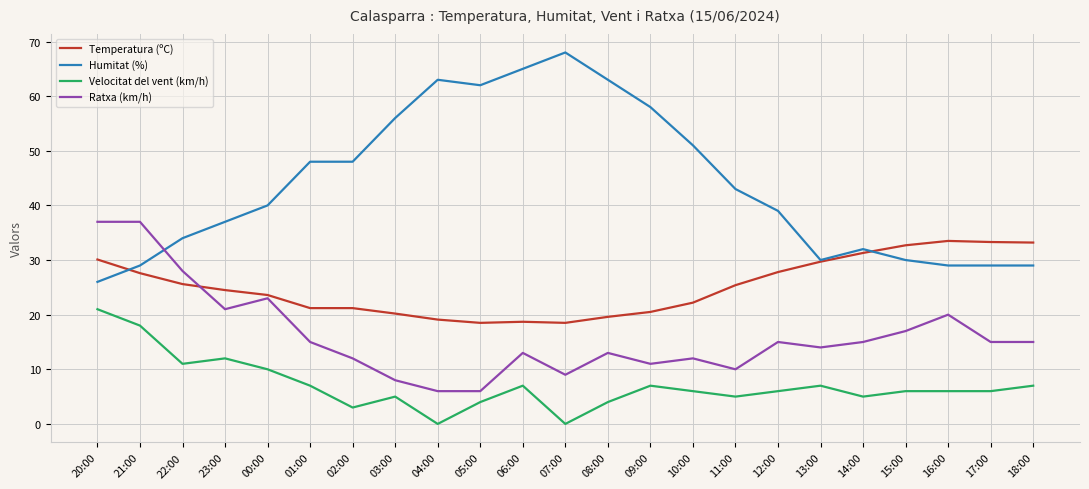

What is the difference between the second highest and second lowest values in the Humitat (%) series?

36.0